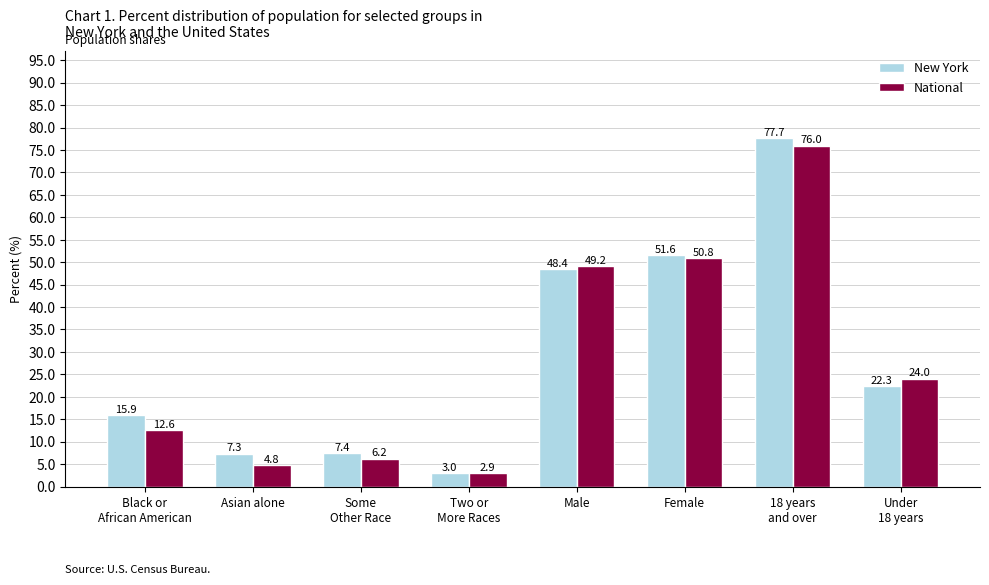

At which category is the sum across all series the highest?

18 years
and over